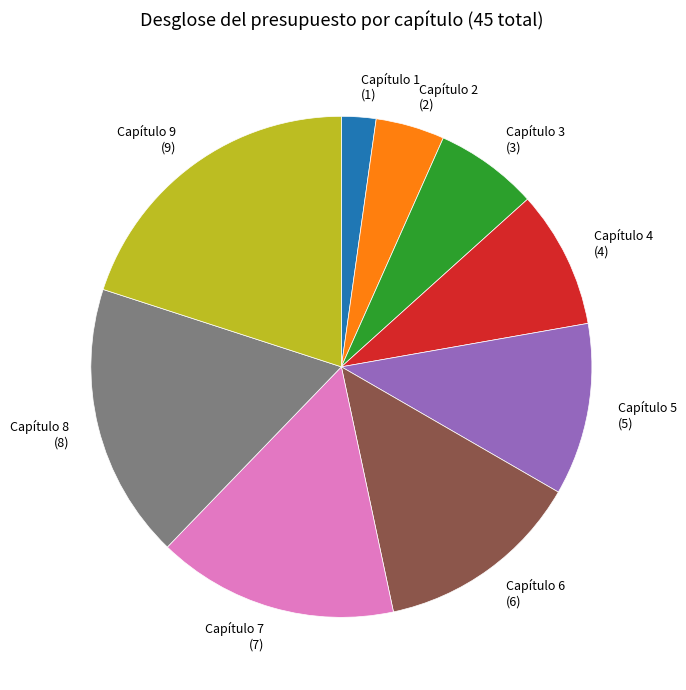

What is the ratio of the value at Capítulo 2 to the value at Capítulo 7?

0.3